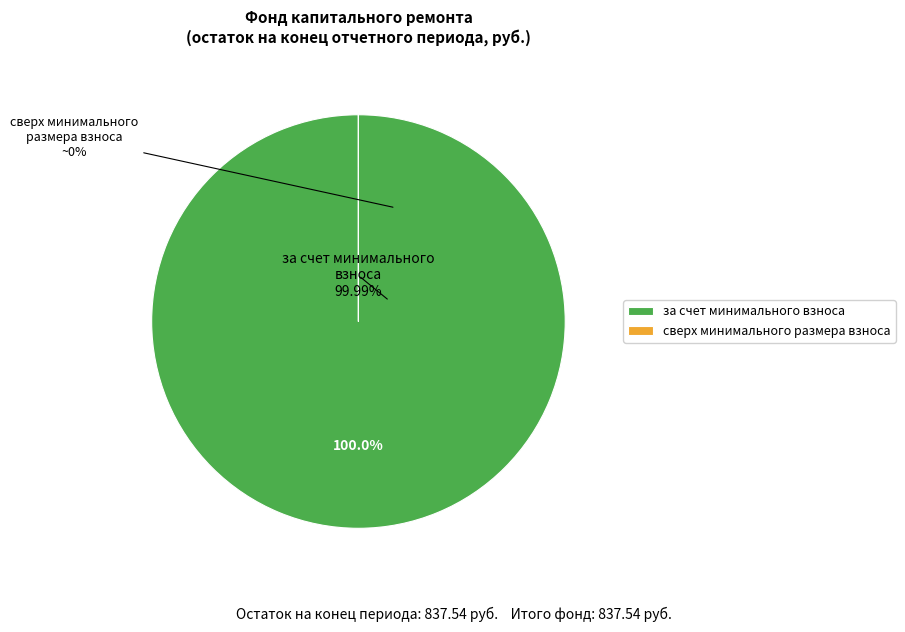

Which category has the smallest portion of the pie?

сверх минимального размера взноса